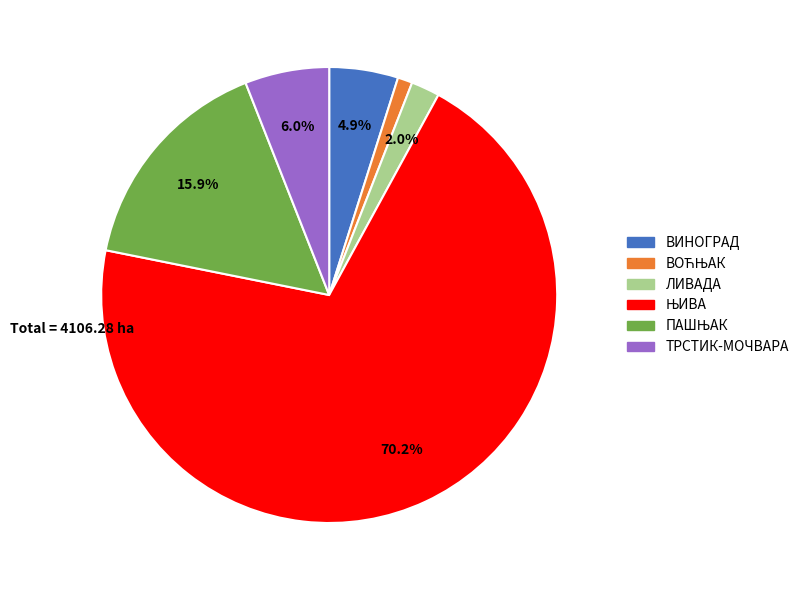

Between ЛИВАДА and ВИНОГРАД, which is larger?

ВИНОГРАД